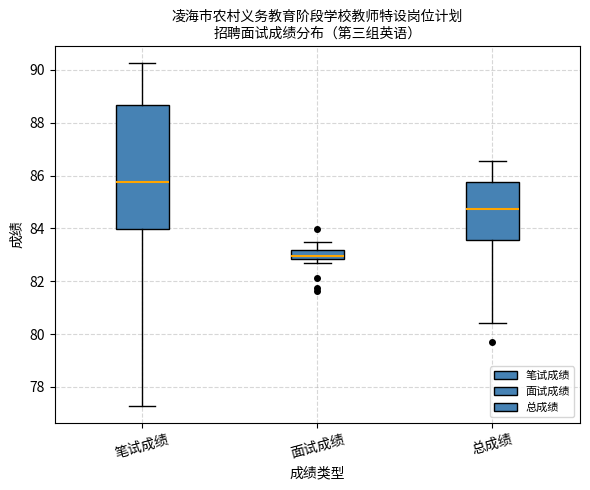

Where does the upper whisker of the box for 笔试成绩 end on the y-axis? The values are not printed on the chart, so give them approximately, as read against the axis.

90.2